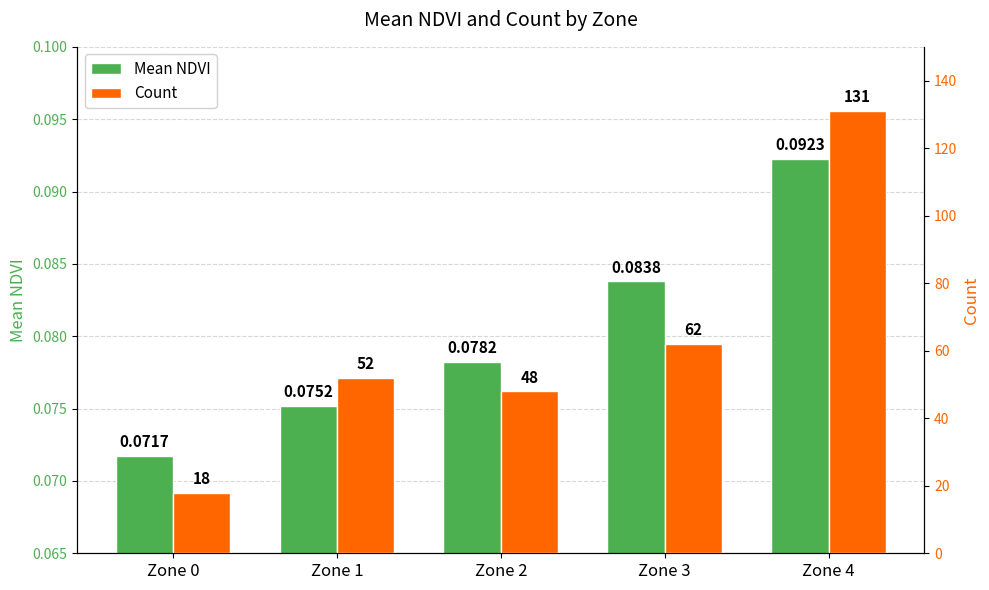

What is the maximum value shown in the chart?

131.0